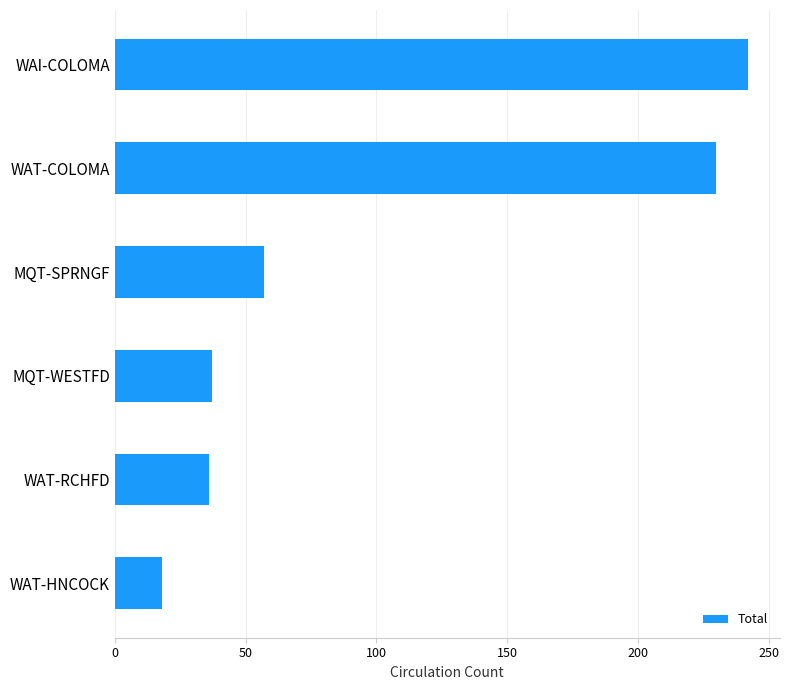

Count the number of categories in the chart.

6